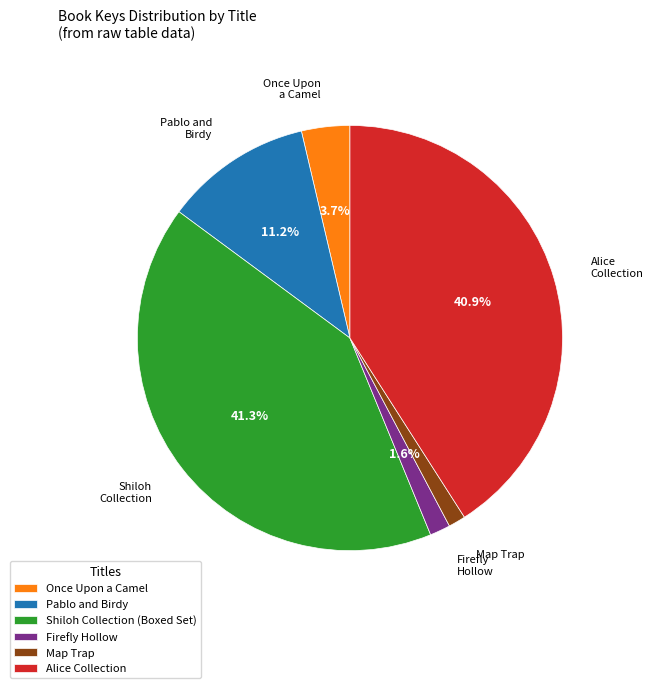

True or false: Alice Collection accounts for 41% of the total.

True